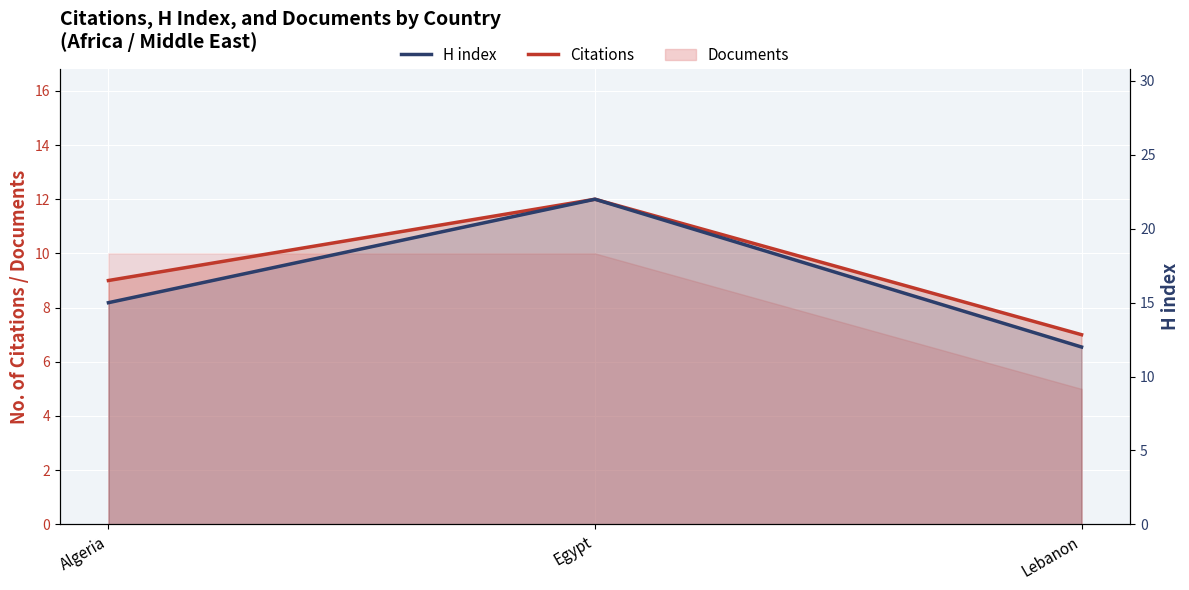

What position from the left is Algeria?

1